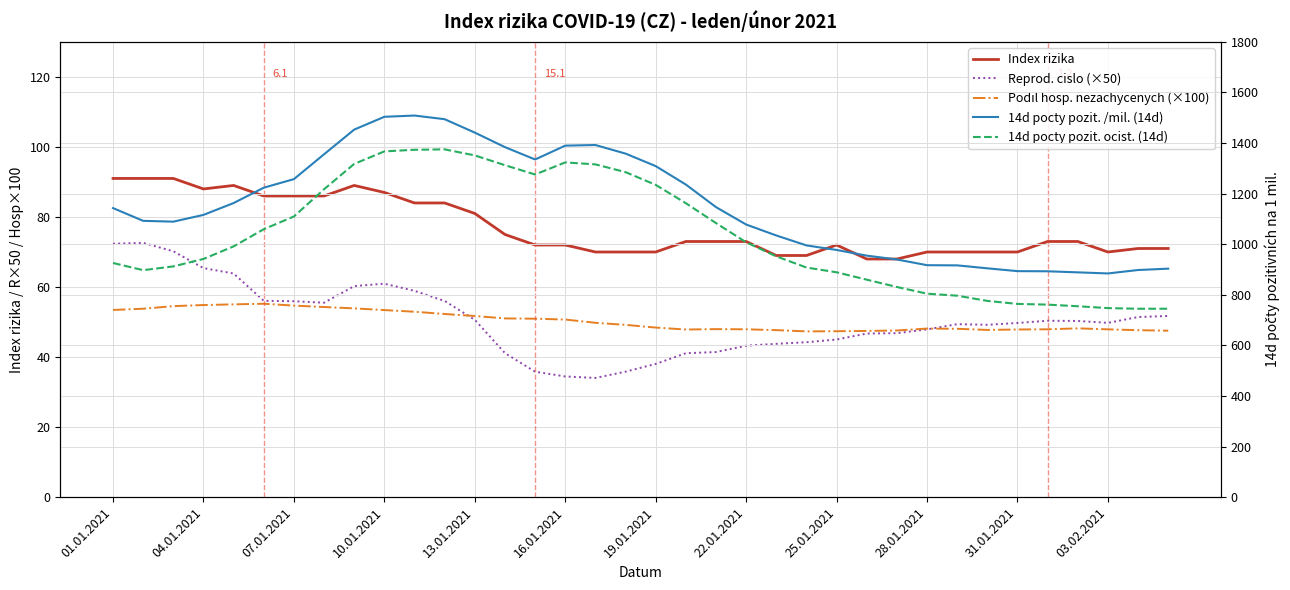

What is the value of the Index rizika point at the 18th from the left?

70.0